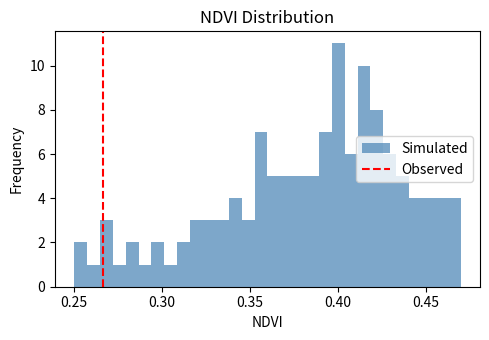

Around what value on the x-axis is the tallest bar? Give the approximate position of its centre, as read against the axis.

0.400